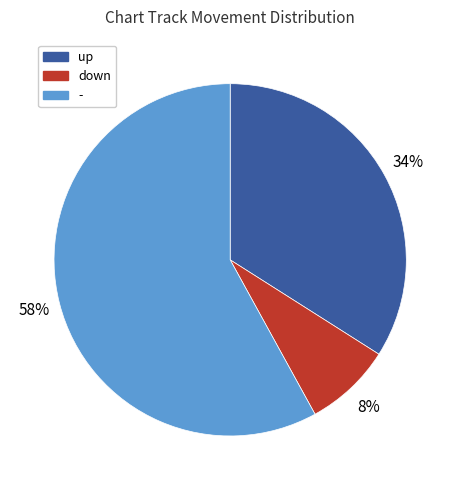

Which has a higher value, - or down?

-